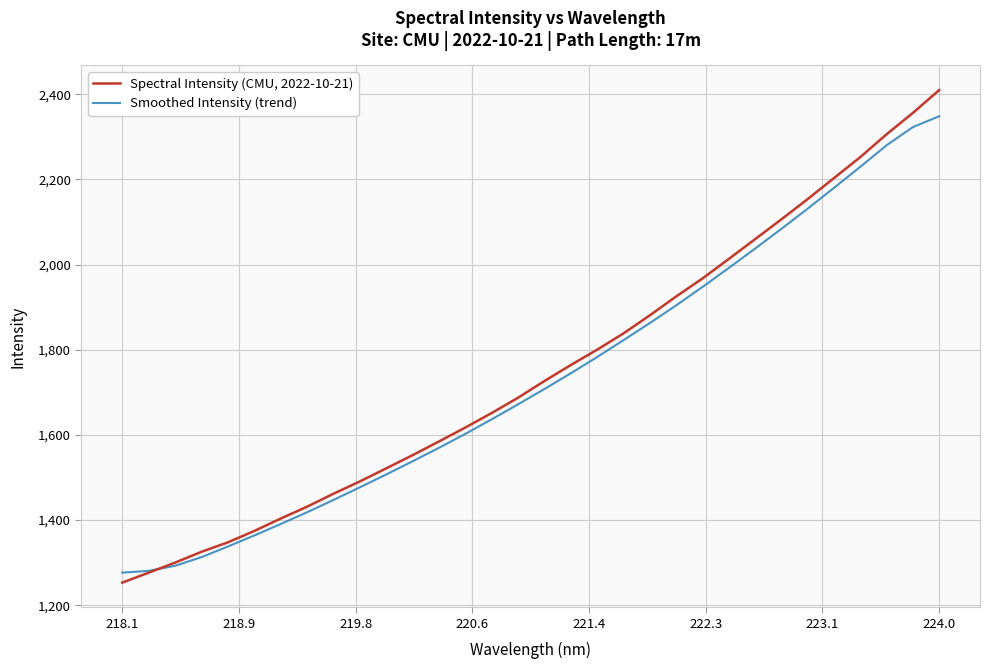

What is the lowest value of the Smoothed Intensity (trend) series?

1276.7